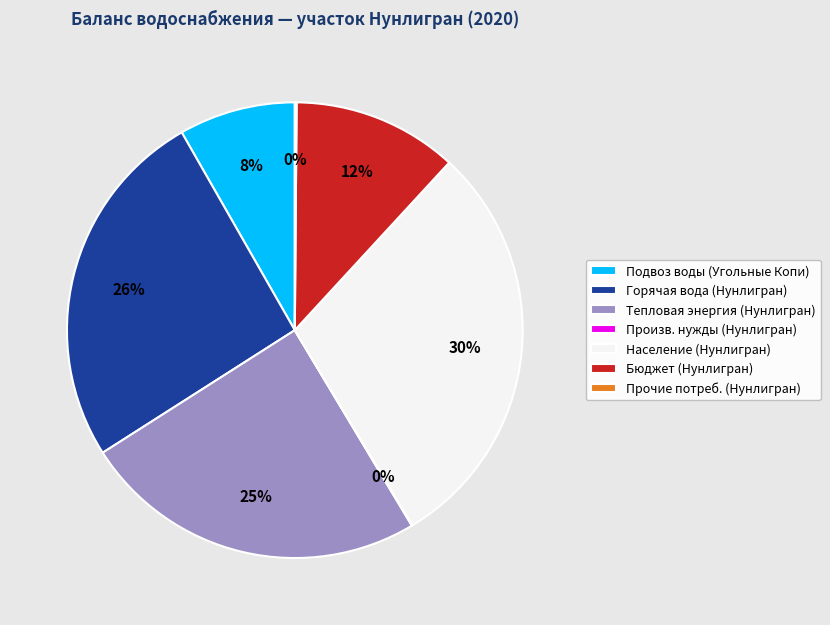

Do Тепловая энергия (Нунлигран) and Население (Нунлигран) together represent more than half of the pie?

Yes